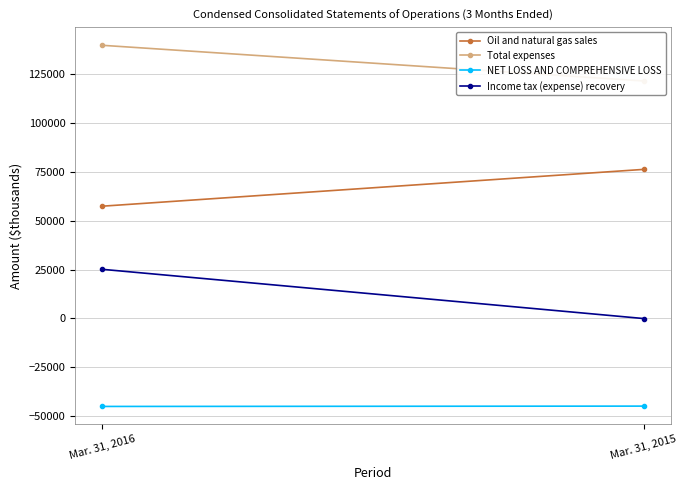

True or false: Total expenses has a value of 121449 at Mar. 31, 2015.

True